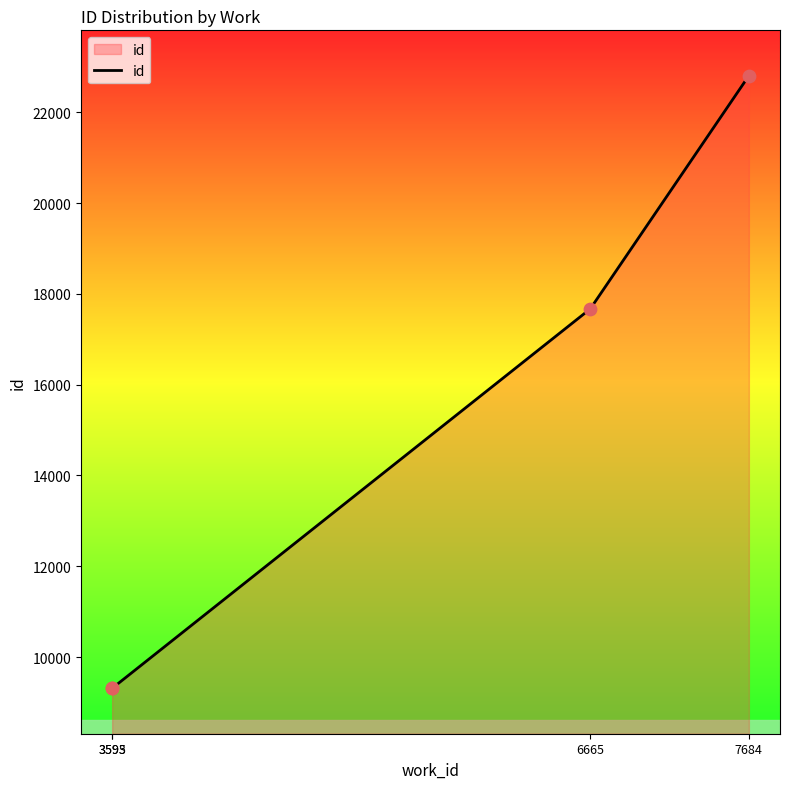

What is the change in value from 3593 to 7684?

+13499.5